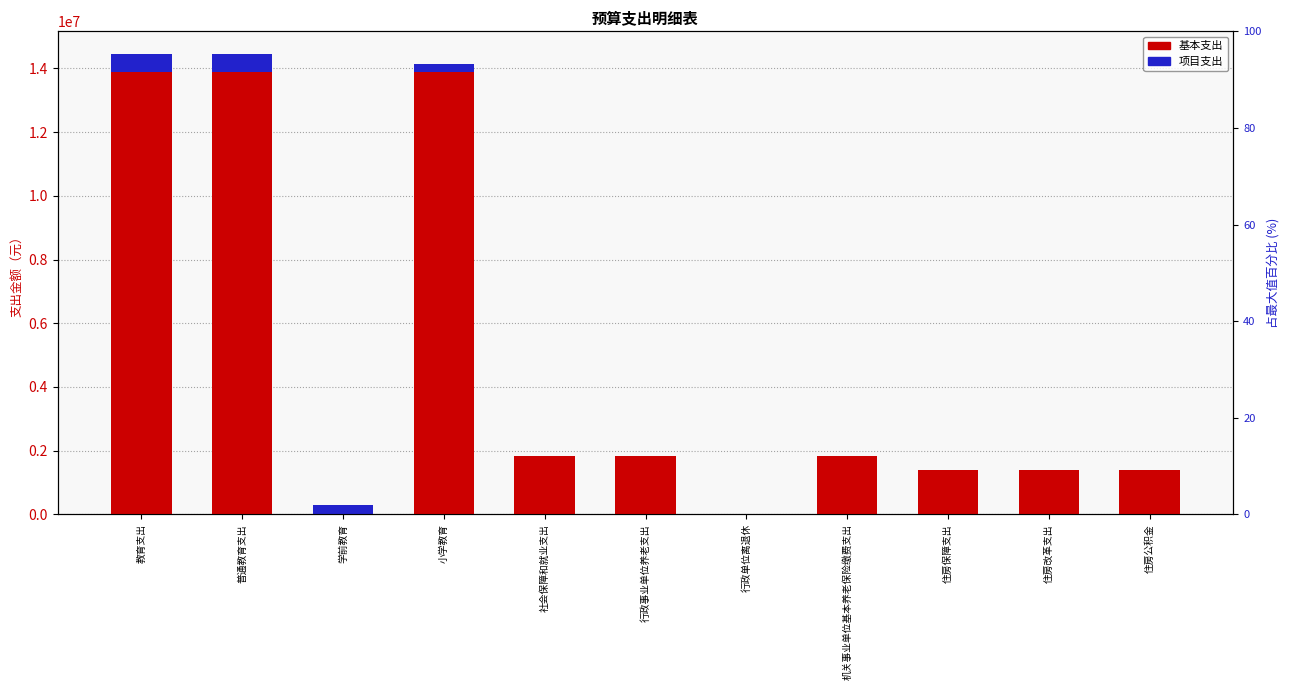

Where is 基本支出 nearest to the value 6950545?

社会保障和就业支出